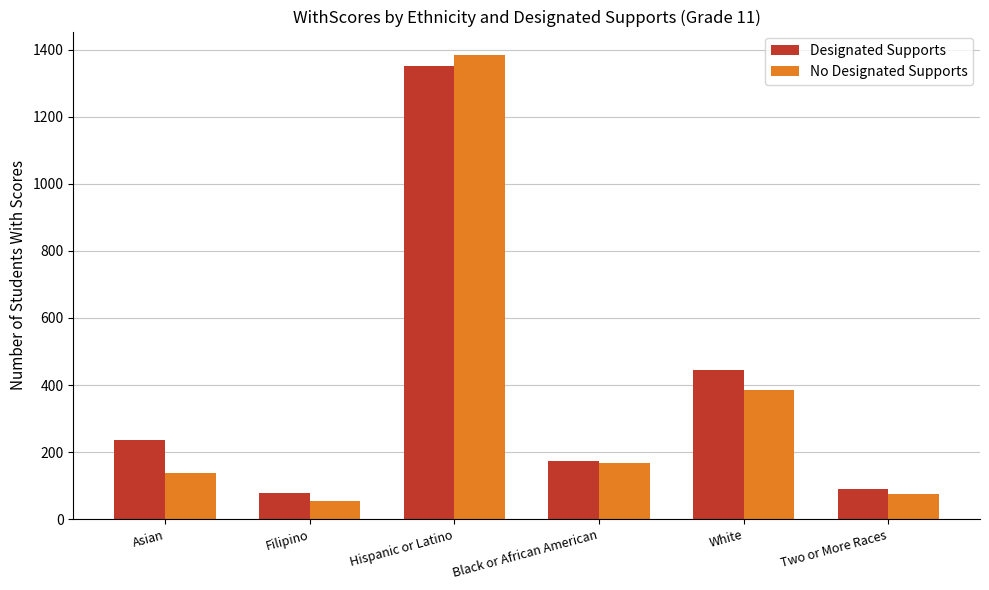

Is it true that No Designated Supports equals 75 at Two or More Races?

True